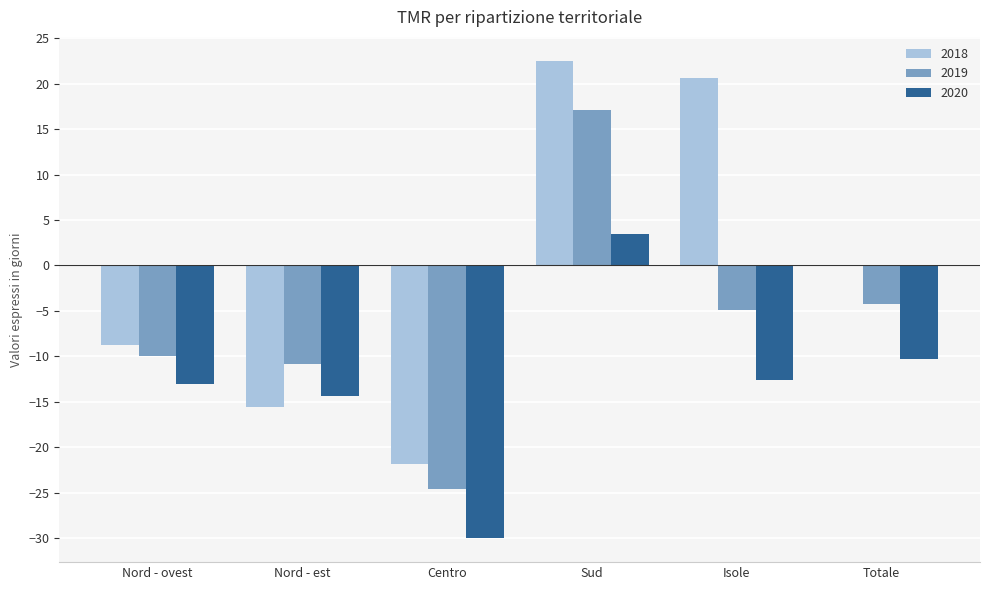

What are all the series names shown in the legend?

2018, 2019, 2020